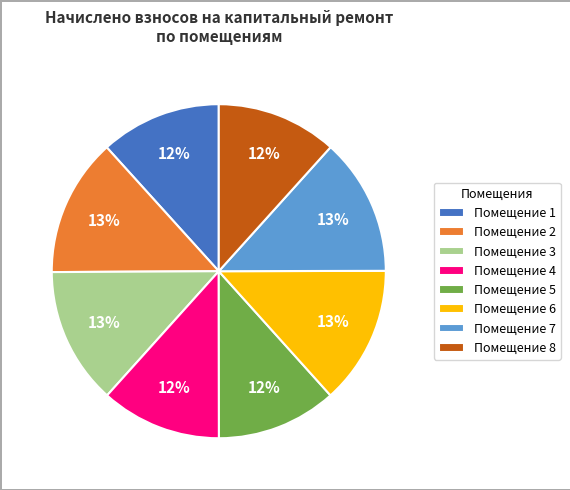

To the nearest percent, what is the average slice percentage?

12%